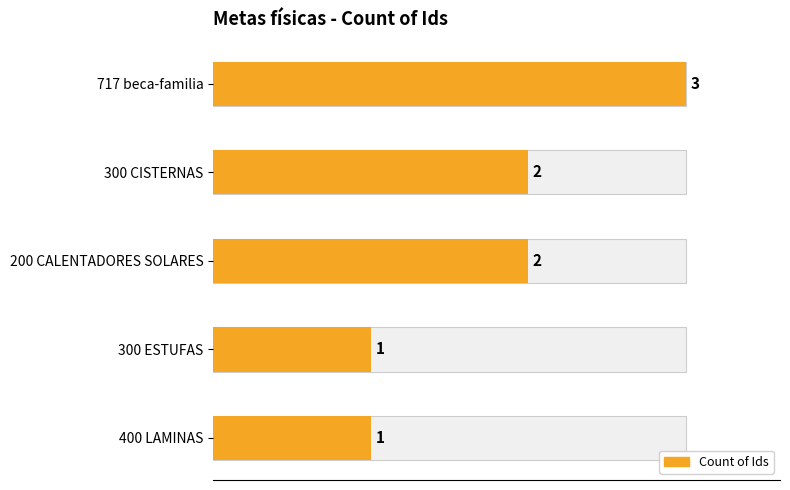

Count the number of values greater than 2.

1